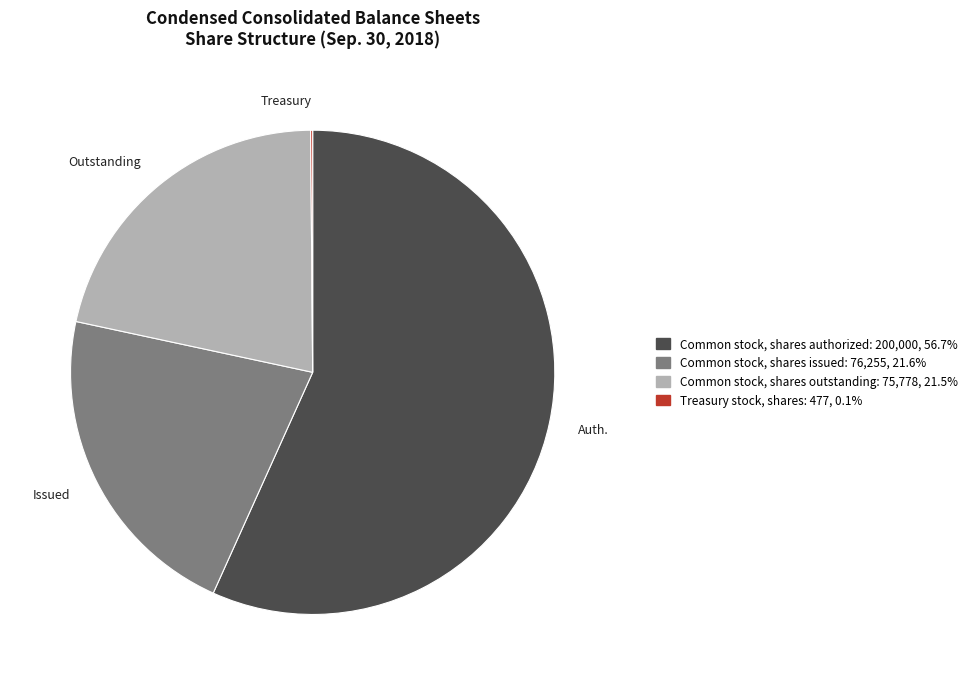

Between Common stock, shares issued and Common stock, shares authorized, which is larger?

Common stock, shares authorized